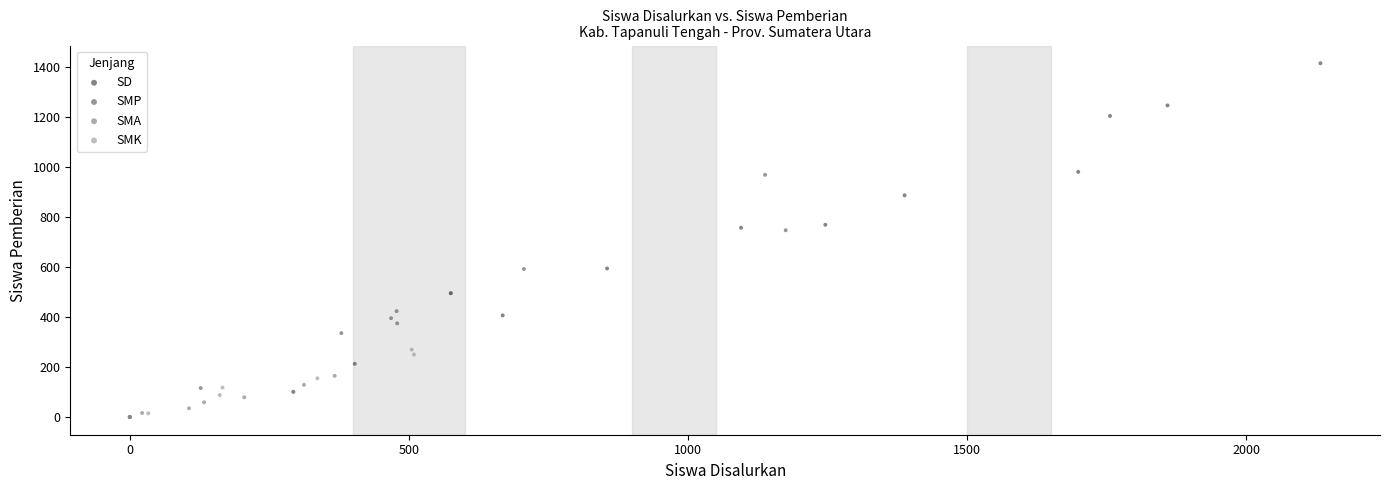

What are all the series names shown in the legend?

SD, SMP, SMA, SMK